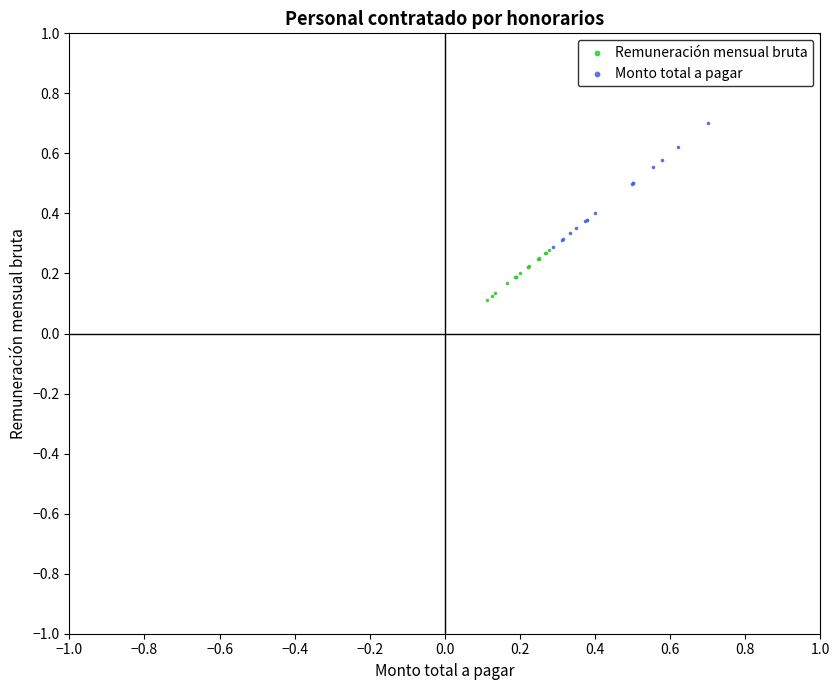

Which series has the widest spread of Y values?

Monto total a pagar